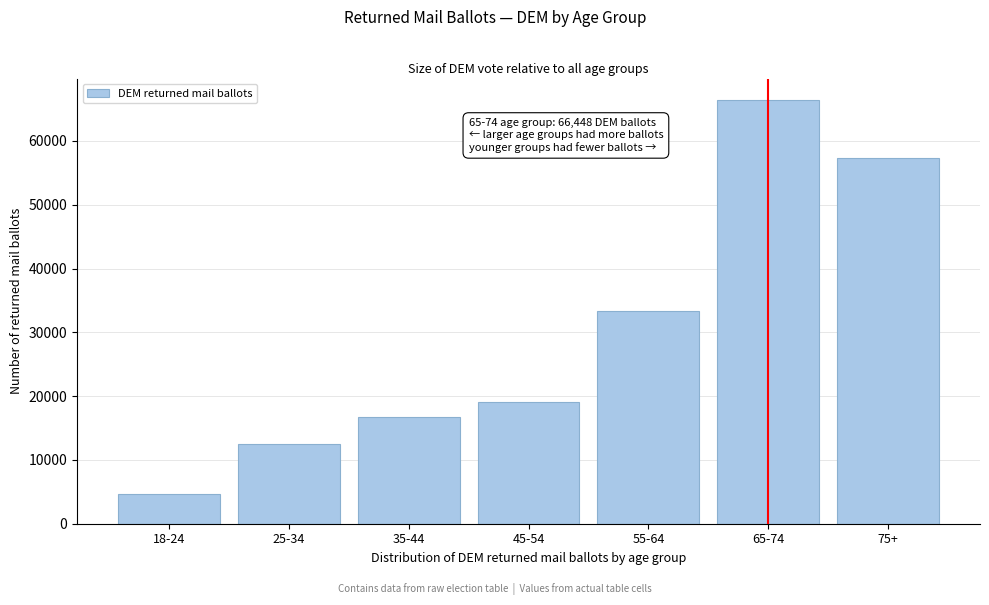

Reading right to left, what are all the values shown in this chart?

57275	66448	33336	19015	16722	12510	4693